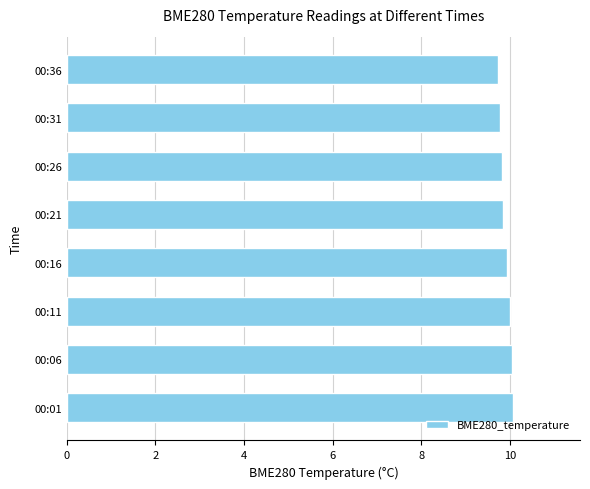

What is the minimum value shown in the chart?

9.7